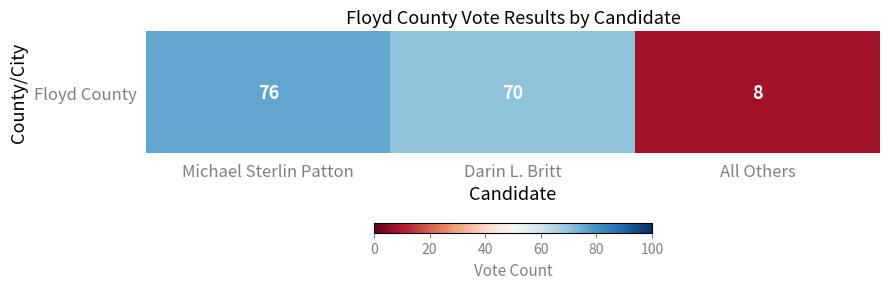

What is the greatest value displayed?

76